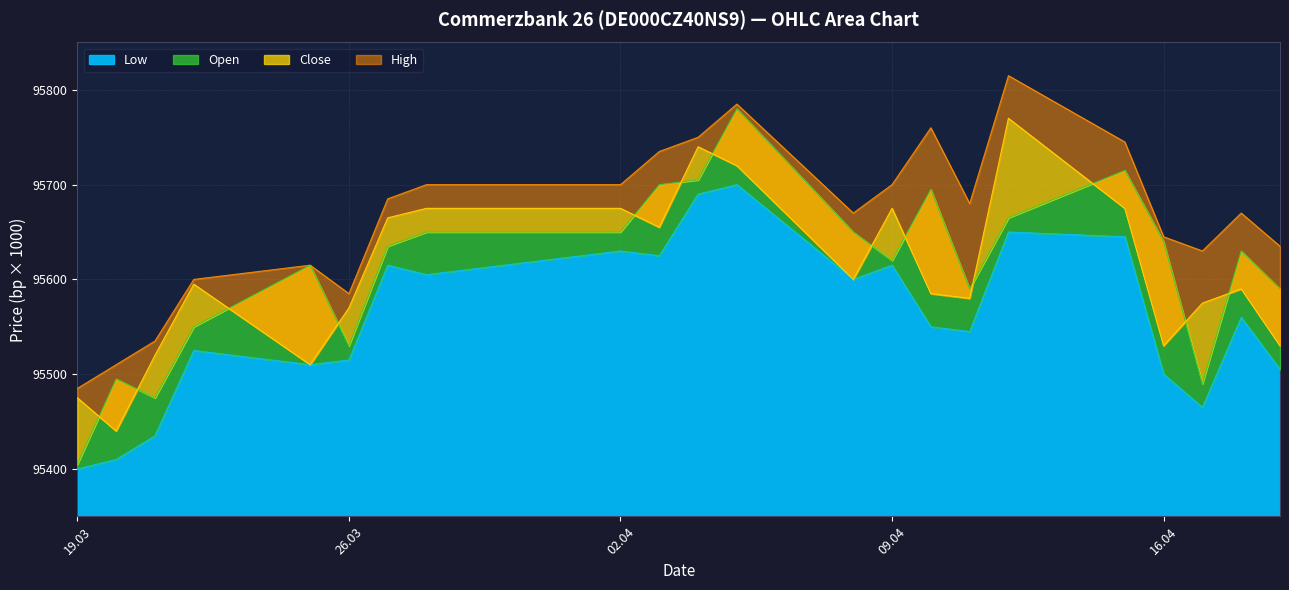

True or false: Open has a value of 39563 at 12.04.2024.

False